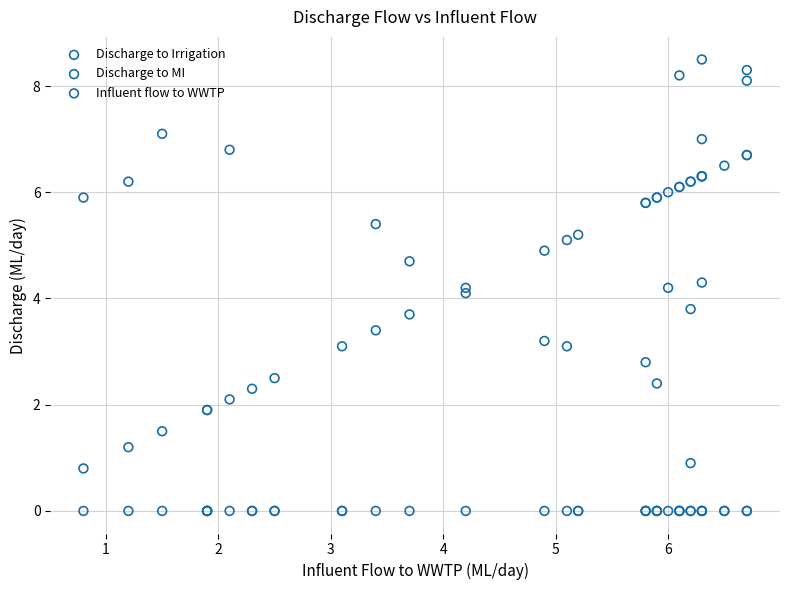

Which series has the widest spread of Y values?

Discharge to MI